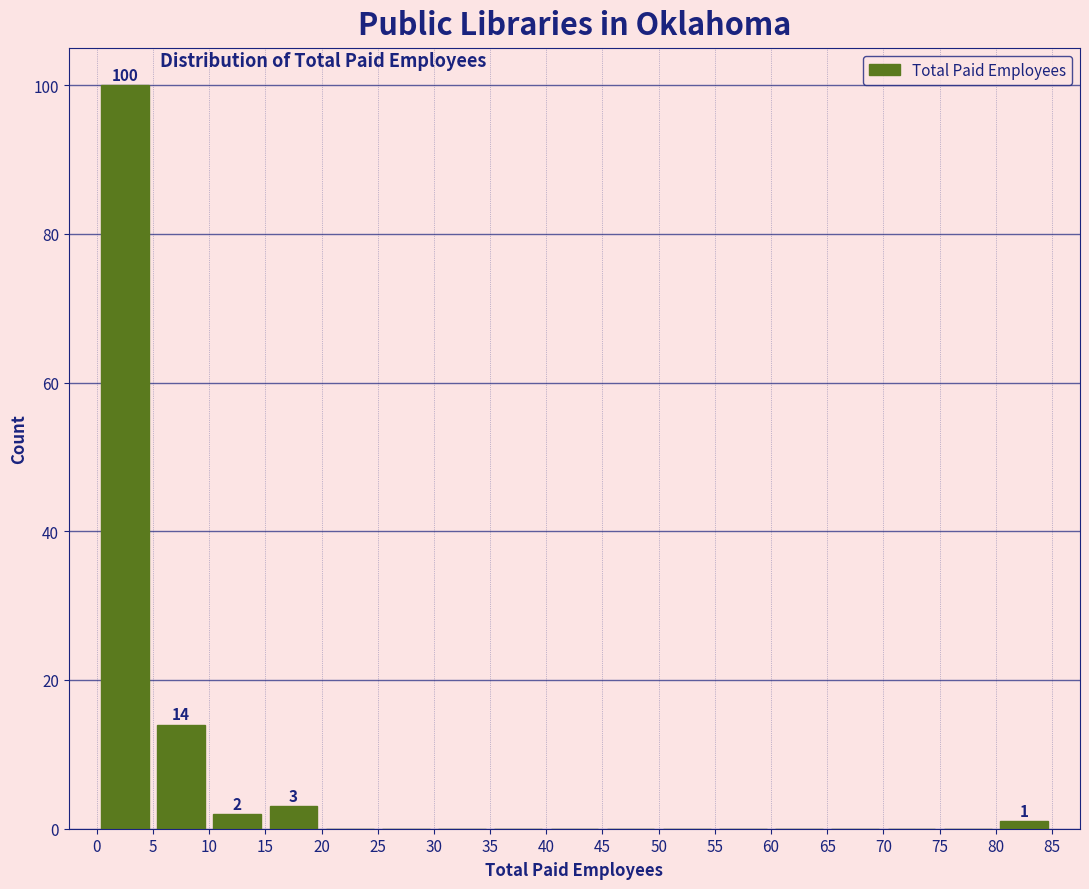

Over which range of the x-axis is the bar tallest?

0 to 5